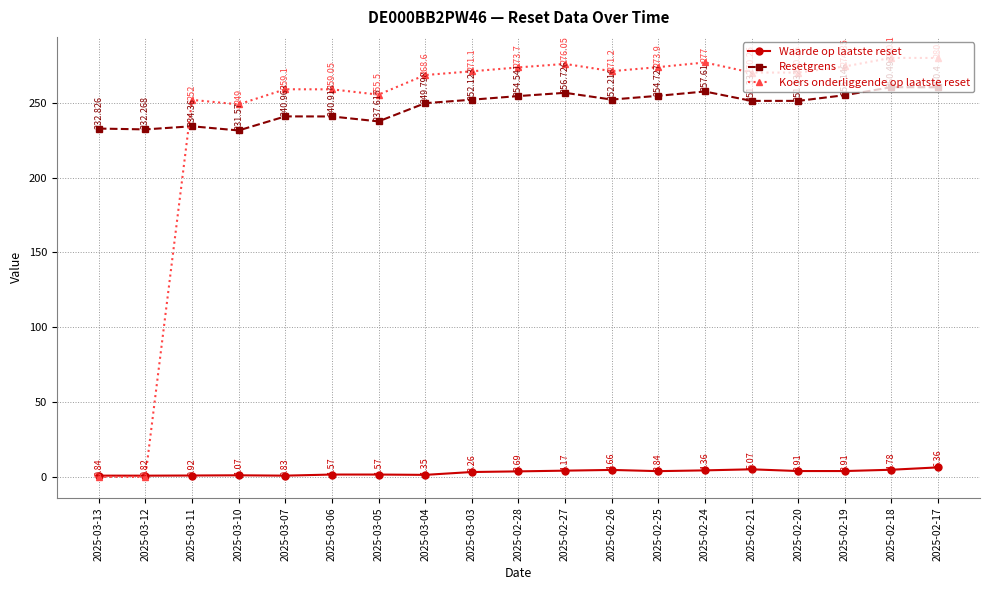

Where is Waarde op laatste reset nearest to the value 3?

2025-03-03